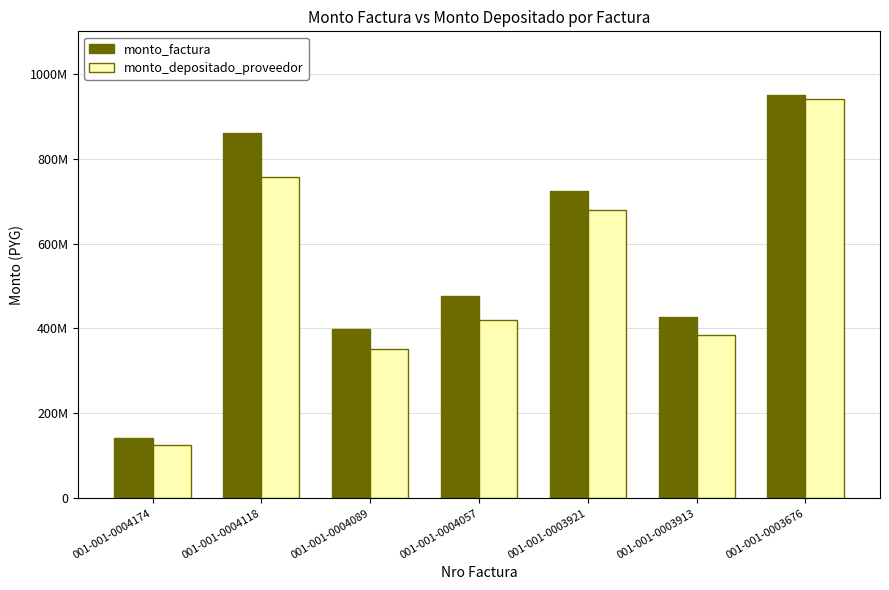

Are the bars horizontal?

No